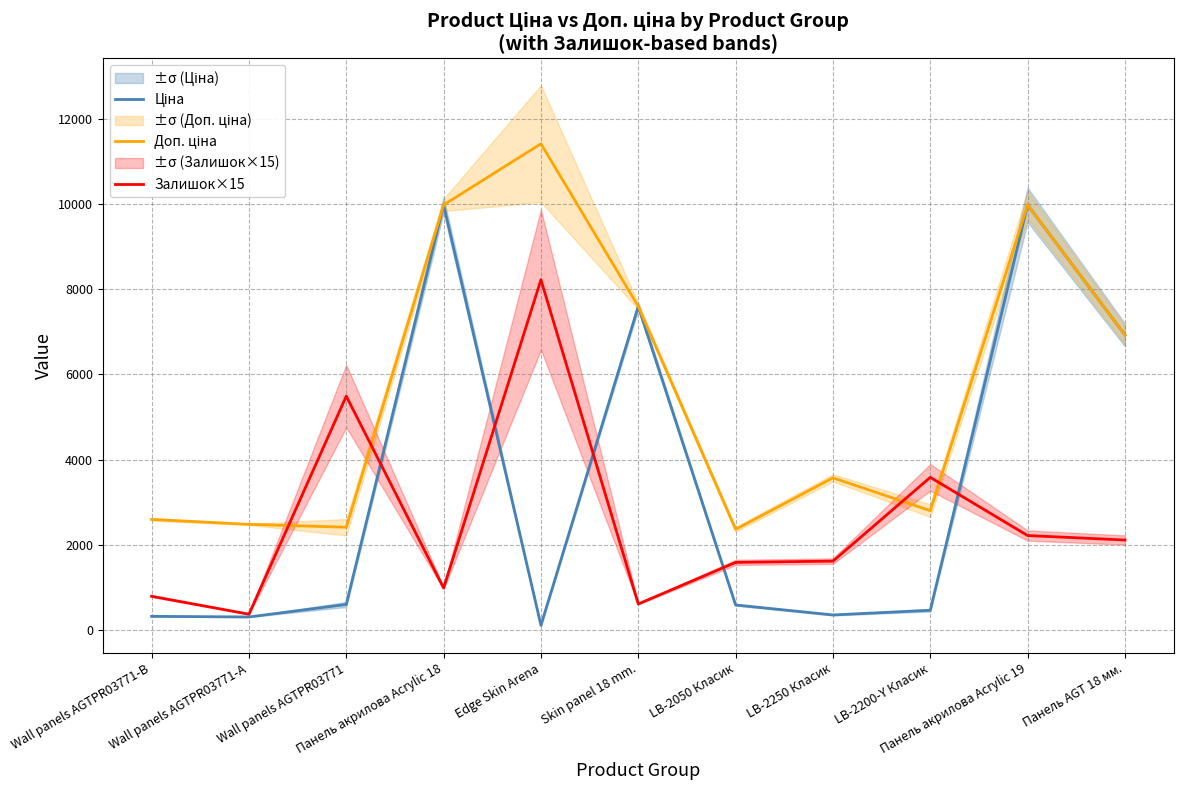

Reading right to left, what are all the values shown in this chart?

Ціна: 6925.7	9975.0	467.3	357.4	591.6	7596.5	114.1	9975.0	603.7	310.3	324.8
Доп. ціна: 6925.7	9975.0	2803.6	3573.9	2366.5	7596.5	11410.0	9975.0	2414.8	2482.4	2598.3
Залишок×15: 2115.0	2220.0	3585.0	1620.0	1590.0	615.0	8220.0	990.0	5490.0	375.0	795.0